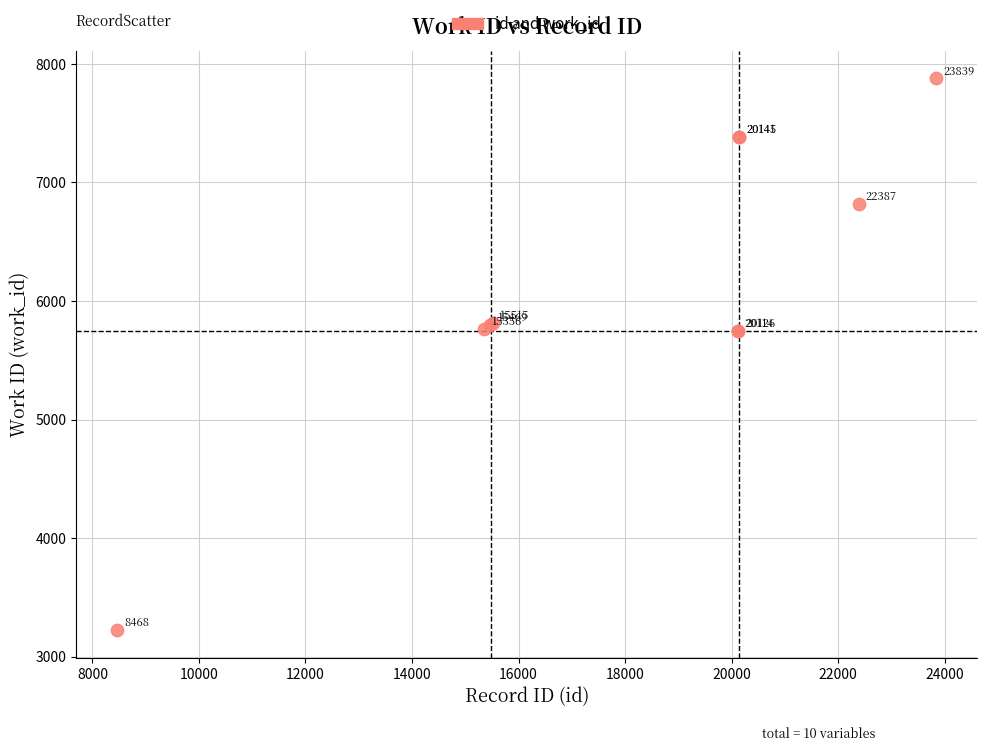

What Y value in the scatter plot is closest to 5551?

5744